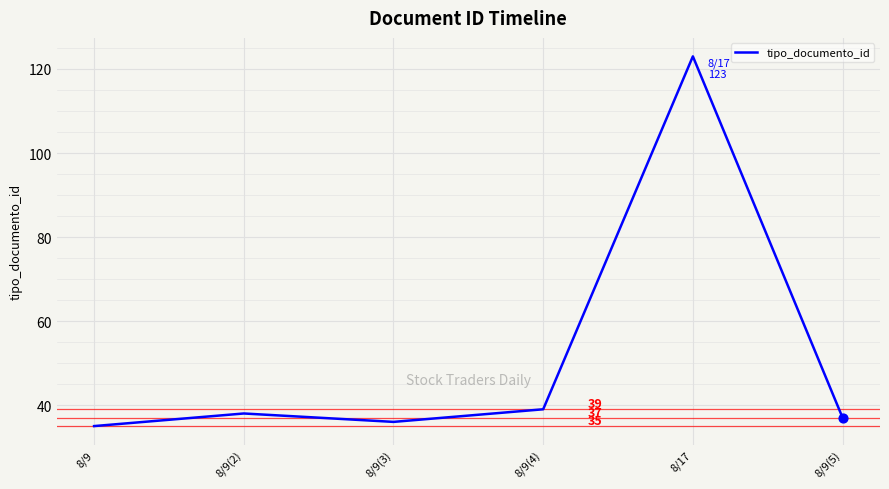

Between 8/17 and 8/9(5), which is larger?

8/17